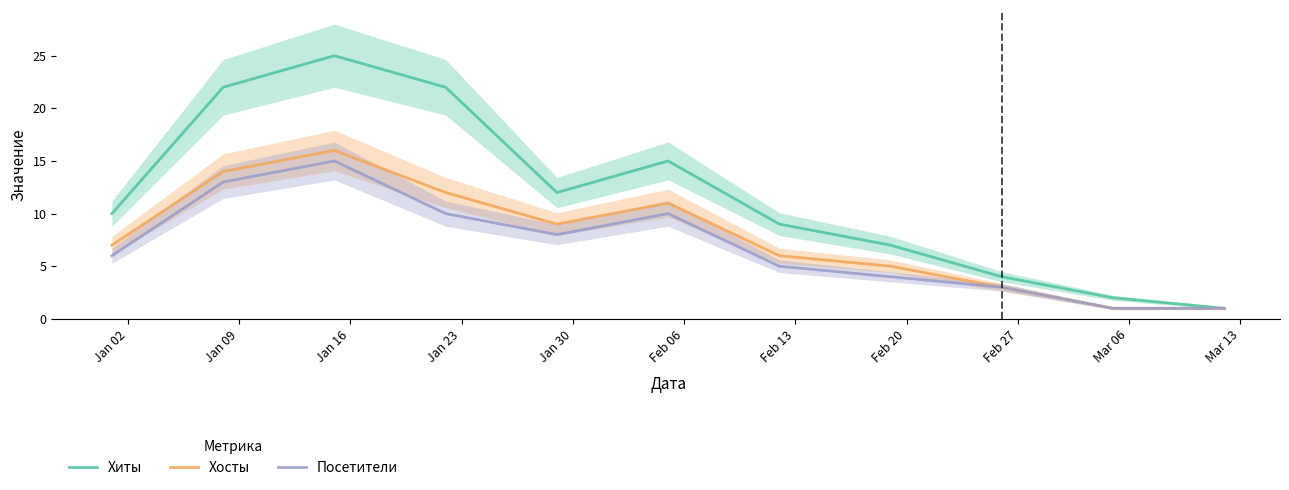

At which label is Посетители closest to 8?

Jan 30